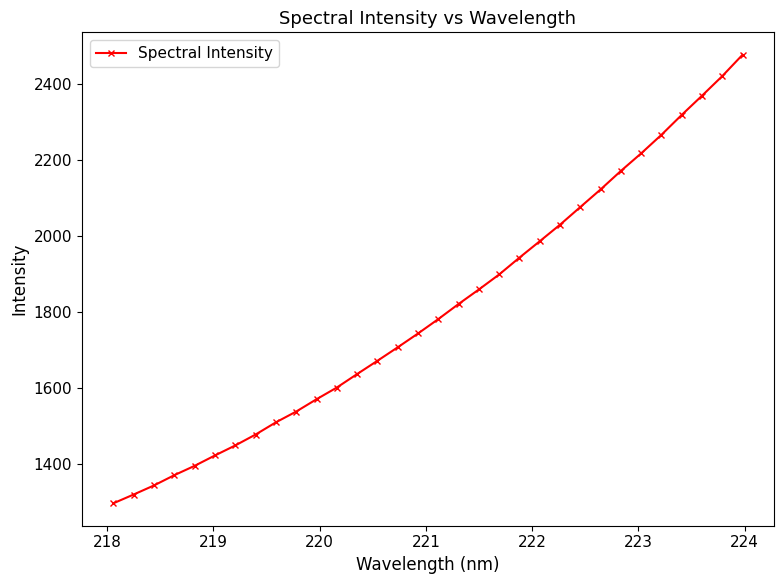

What is the smallest value displayed?

1295.9